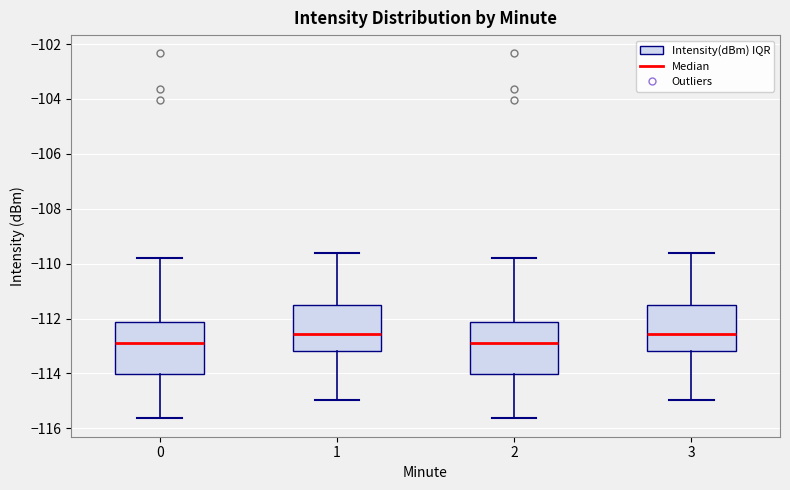

Where is the upper edge of the box at x = 1 on the y-axis? The values are not printed on the chart, so give them approximately, as read against the axis.

-111.4